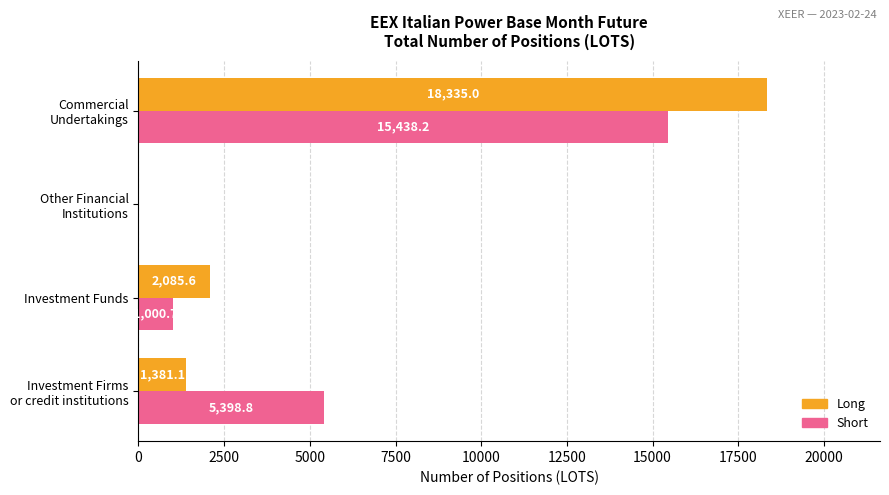

True or false: Long has a value of 2085.6 at Investment Funds.

True